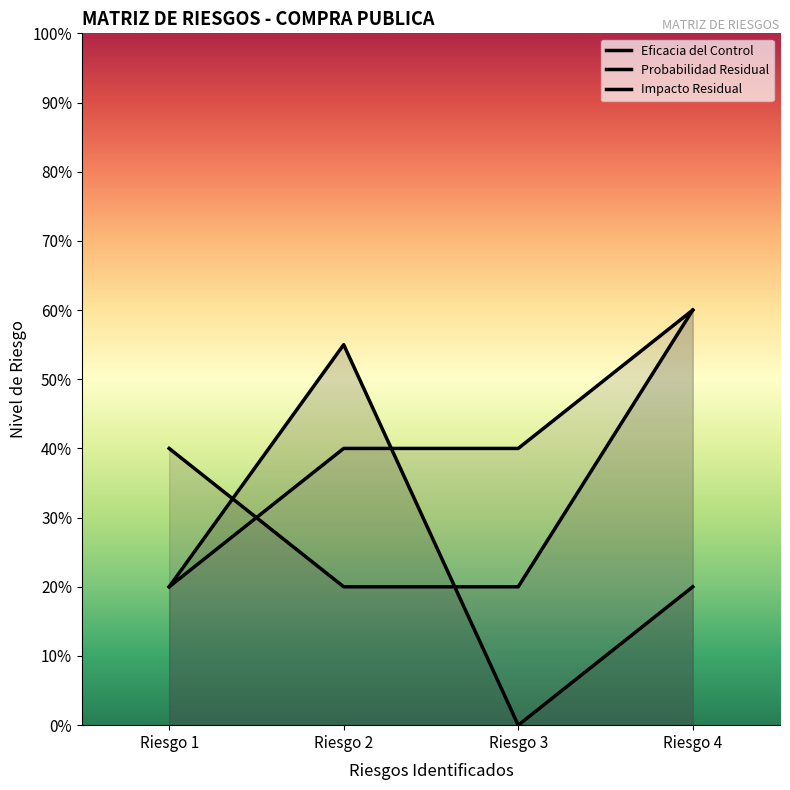

Reading left to right, list all the values displayed in this chart.

Eficacia del Control: 2.0	5.5	0.0	2.0
Probabilidad Residual: 4.0	2.0	2.0	6.0
Impacto Residual: 2.0	4.0	4.0	6.0